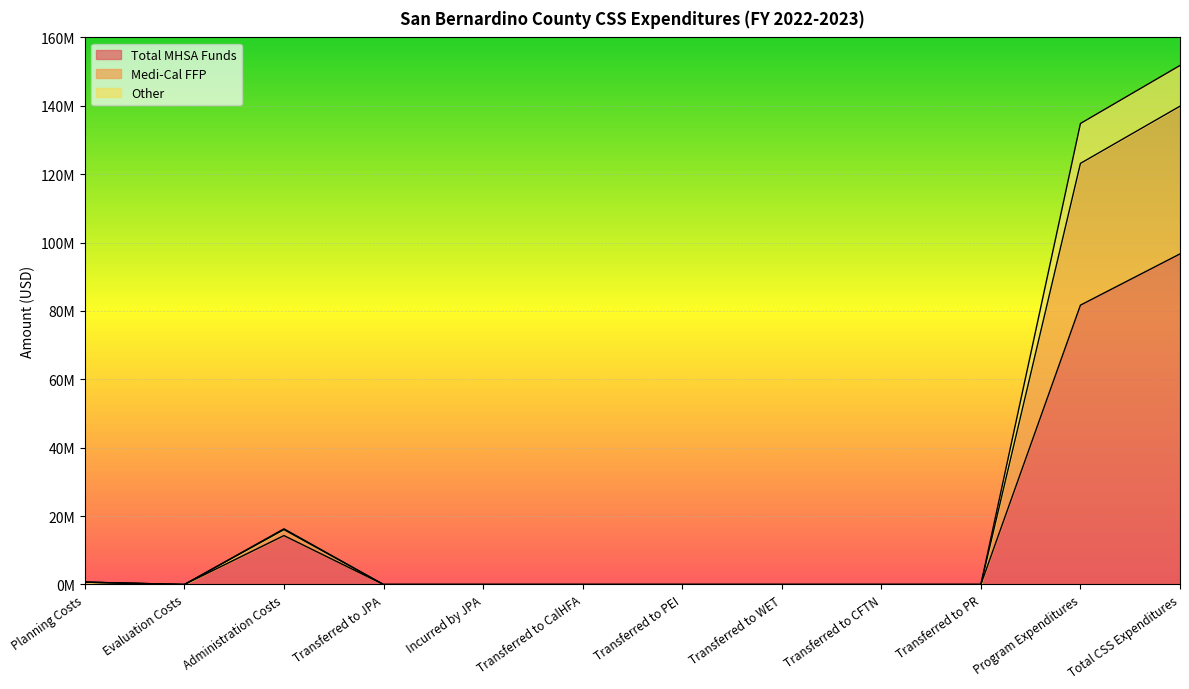

True or false: Other and Total MHSA Funds intersect in this chart.

False